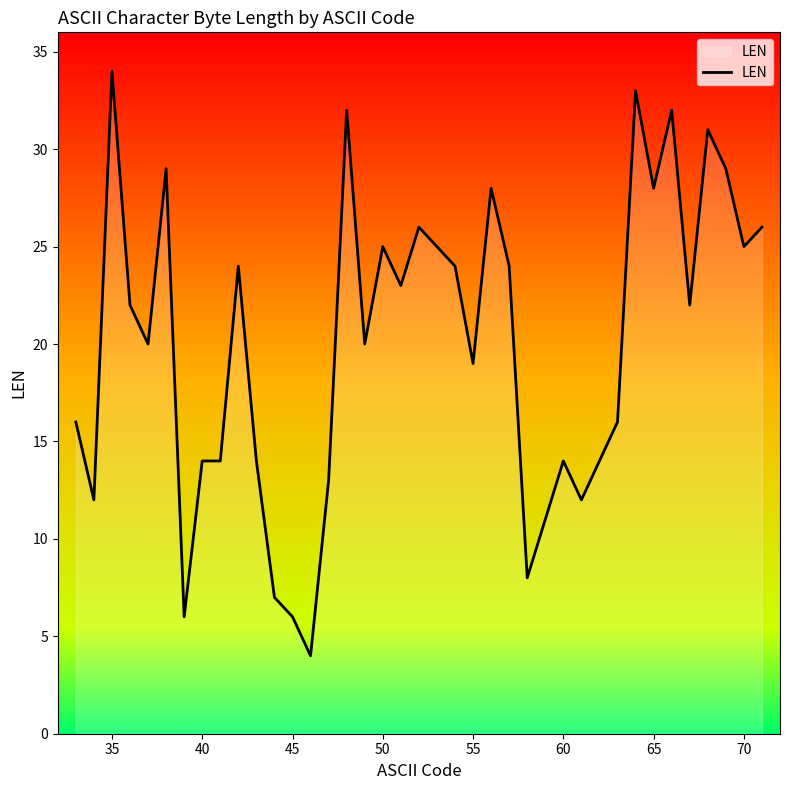

What is the difference between the second highest and second lowest values?

27